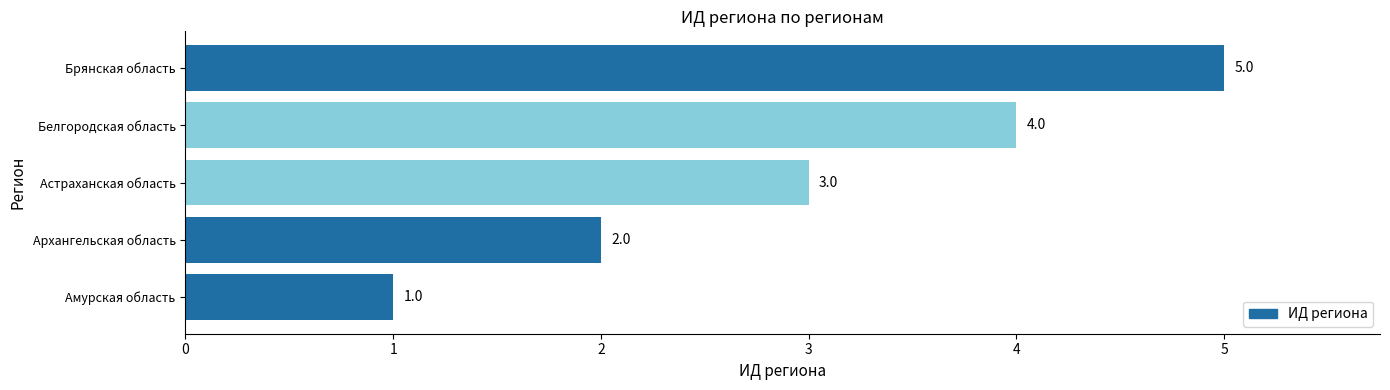

Rank the categories by value from highest to lowest.

Брянская область, Белгородская область, Астраханская область, Архангельская область, Амурская область